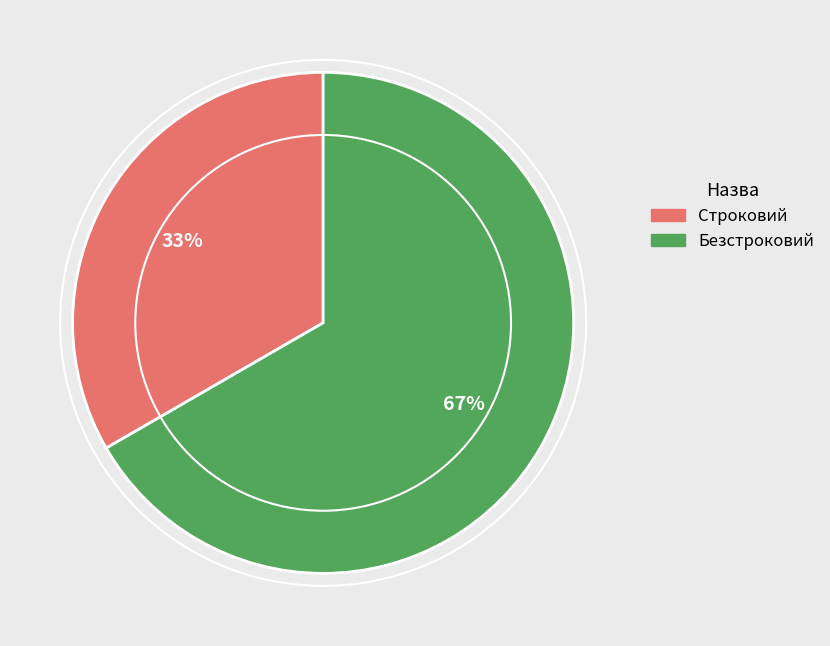

Does any single category account for the majority?

Yes